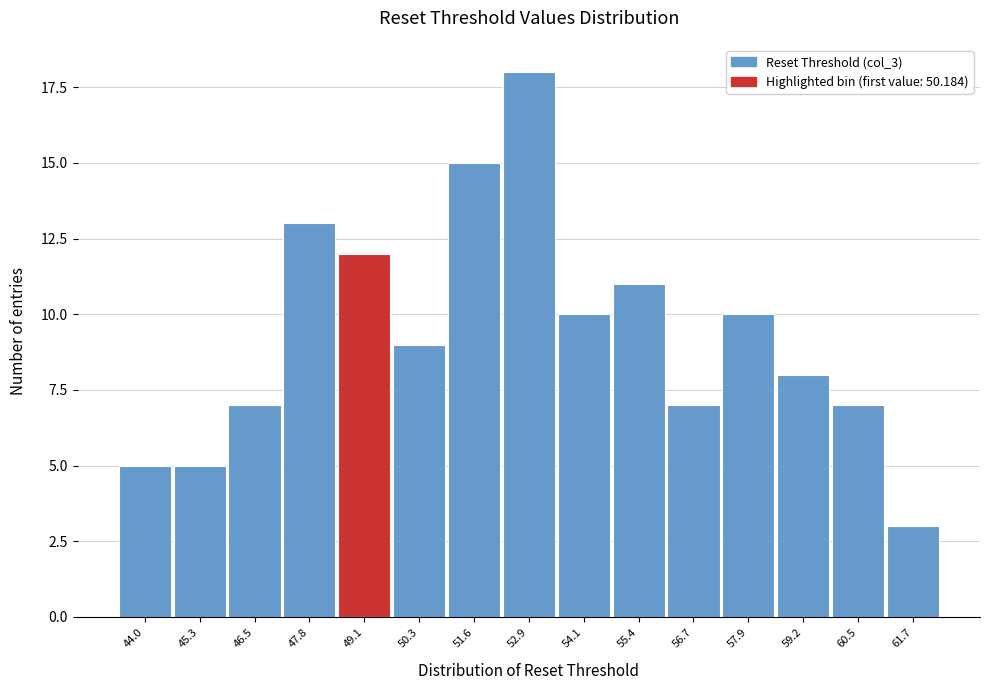

Reading right to left, list all the values displayed in this chart.

61.7=3	60.5=7	59.2=8	57.9=10	56.7=7	55.4=11	54.1=10	52.9=18	51.6=15	50.3=9	49.1=12	47.8=13	46.5=7	45.3=5	44.0=5